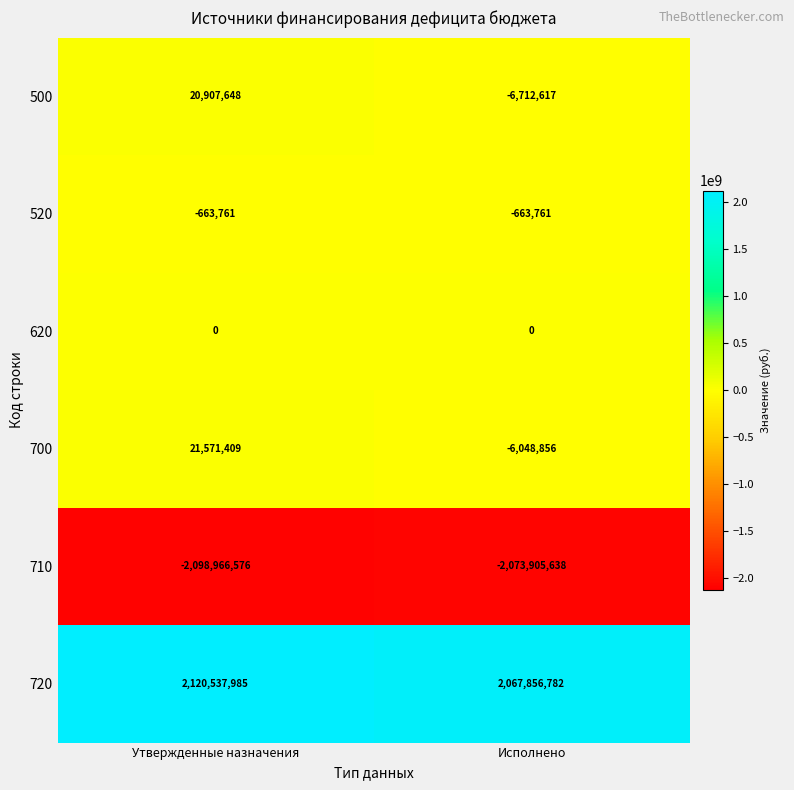

Which label corresponds to the smallest value in the chart?

Утвержденные назначения